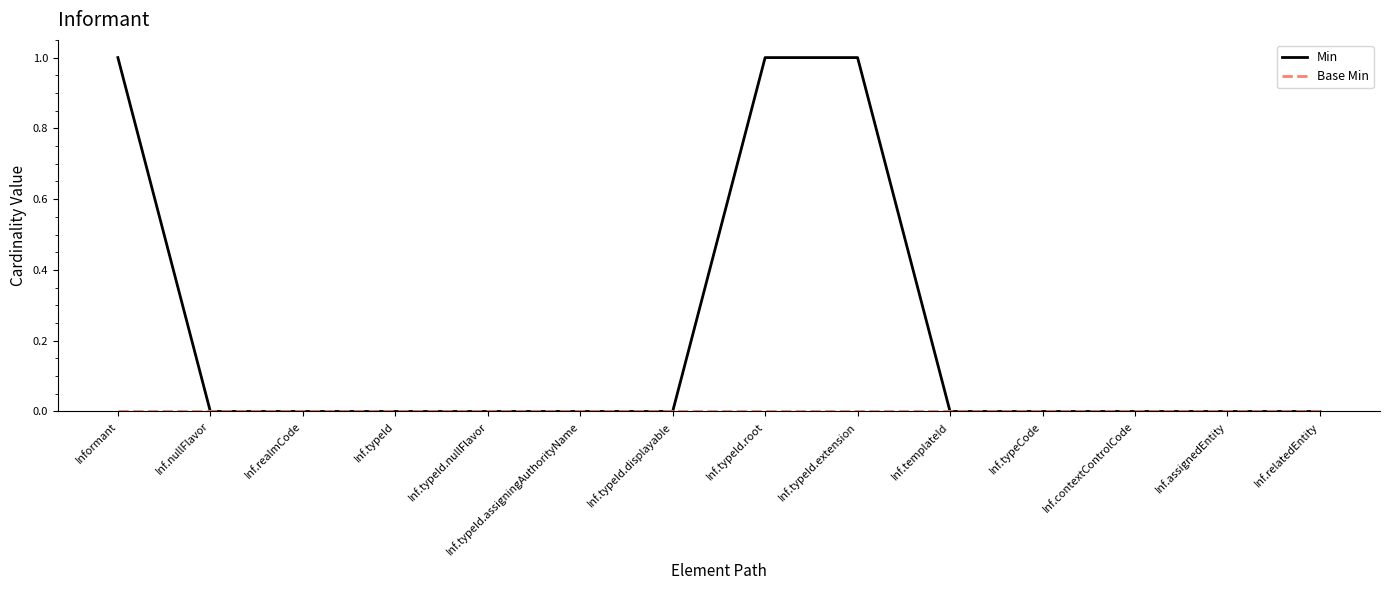

What position from the right is Informant?

14